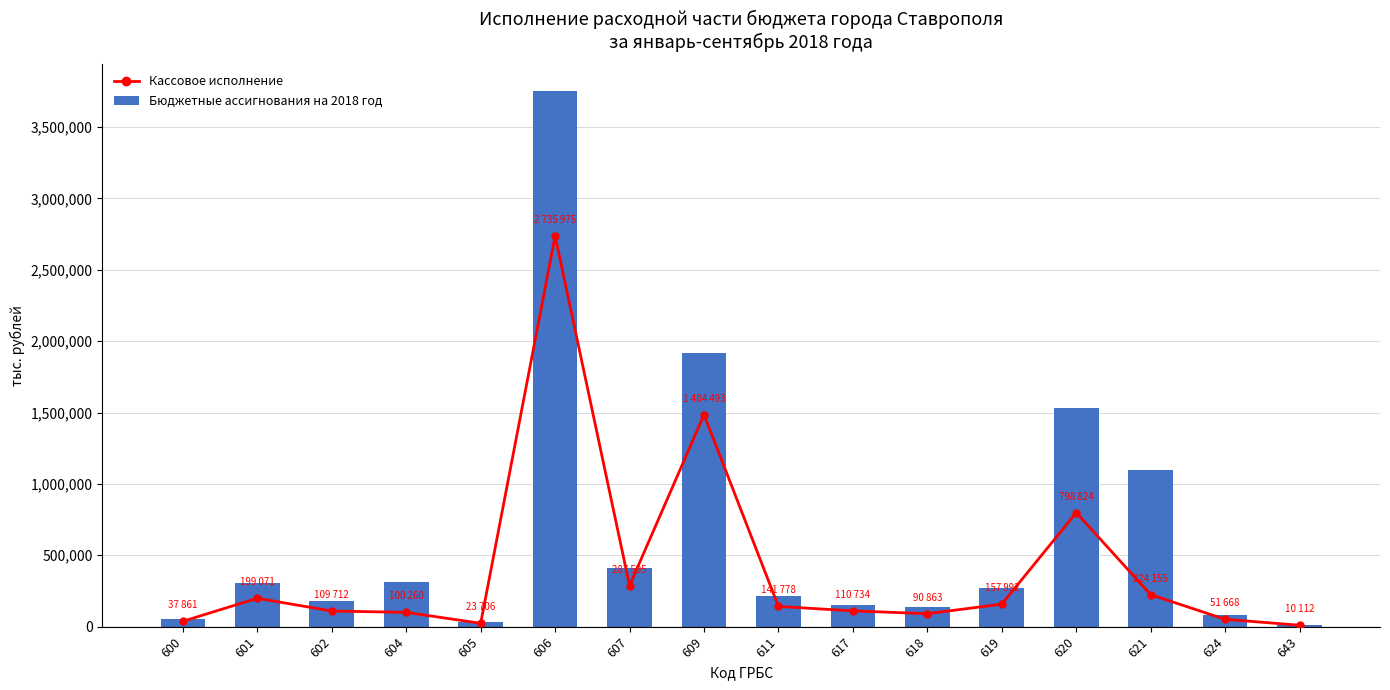

Reading left to right, transcribe all the data shown in this chart.

Кассовое исполнение: 600=37861	601=199071	602=109712	604=100260	605=23706	606=2735975	607=287595	609=1484493	611=141778	617=110734	618=90863	619=157992	620=798824	621=224155	624=51668	643=10112
Бюджетные ассигнования на 2018 год: 600=56151	601=304515	602=178061	604=314533	605=33505	606=3751932	607=412283	609=1918303	611=213036	617=153492	618=136258	619=268045	620=1530640	621=1099827	624=84206	643=14851